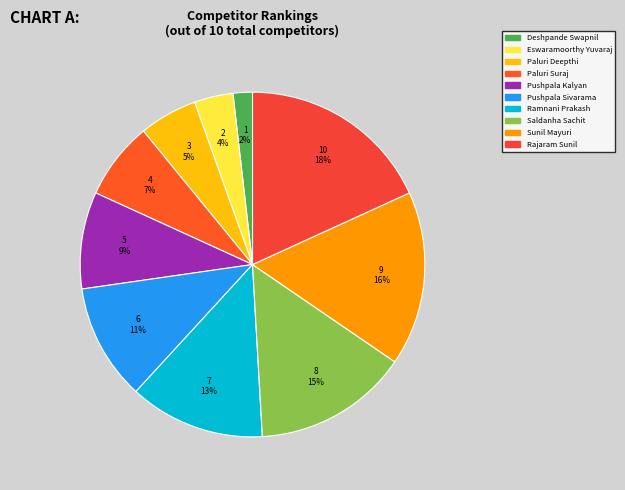

Which slice is the largest?

Rajaram Sunil